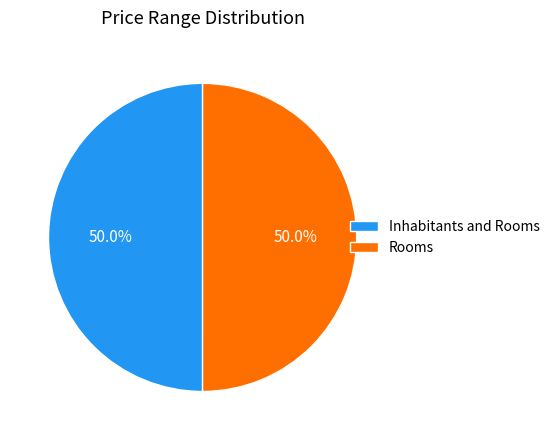

What percentage do Rooms and Inhabitants and Rooms together represent?

100.0%